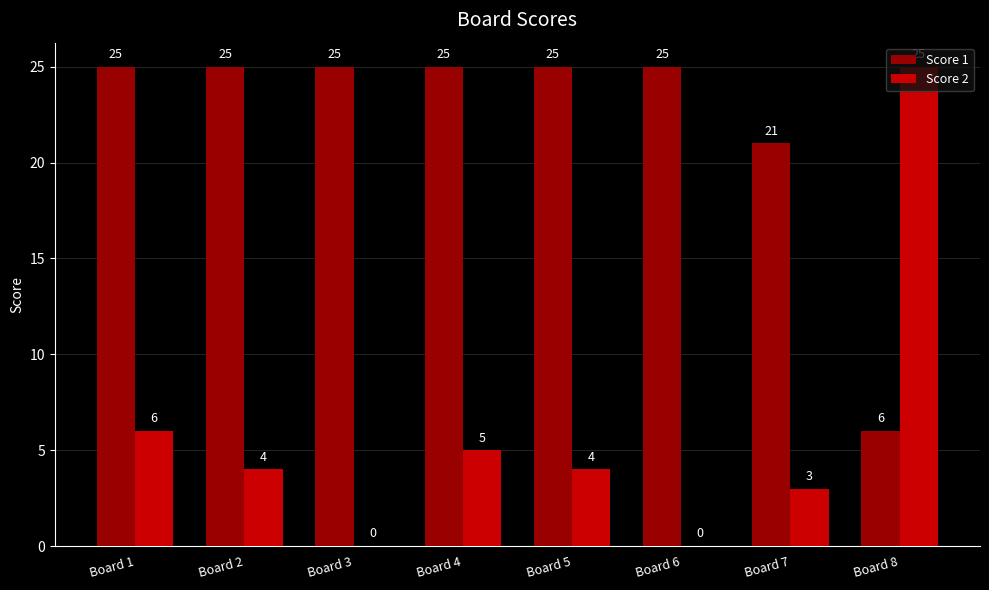

The Score 1 series shows 39 at Board 1. True or false?

False